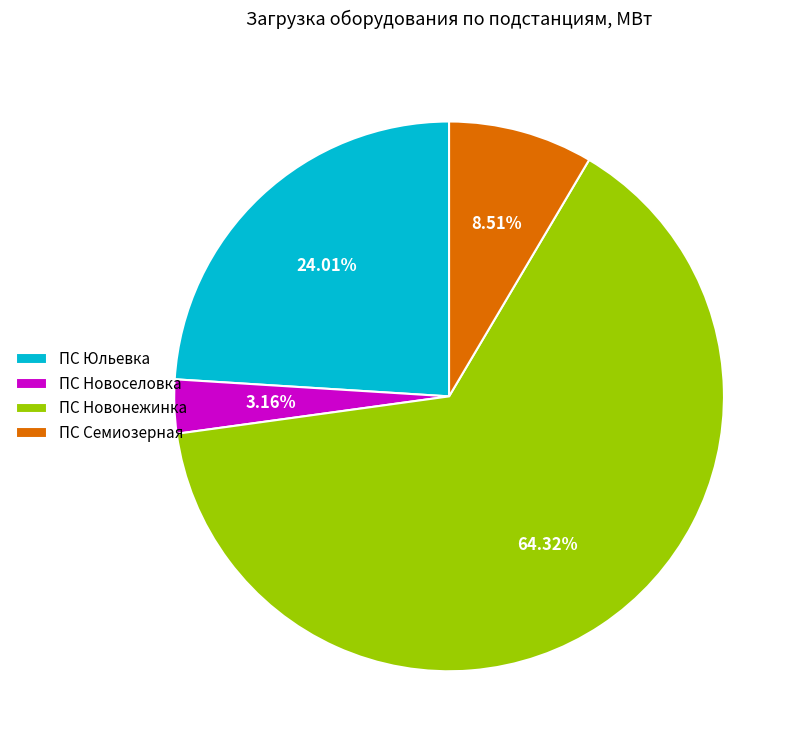

Is the sum of ПС Новонежинка and ПС Семиозерная greater than half?

Yes